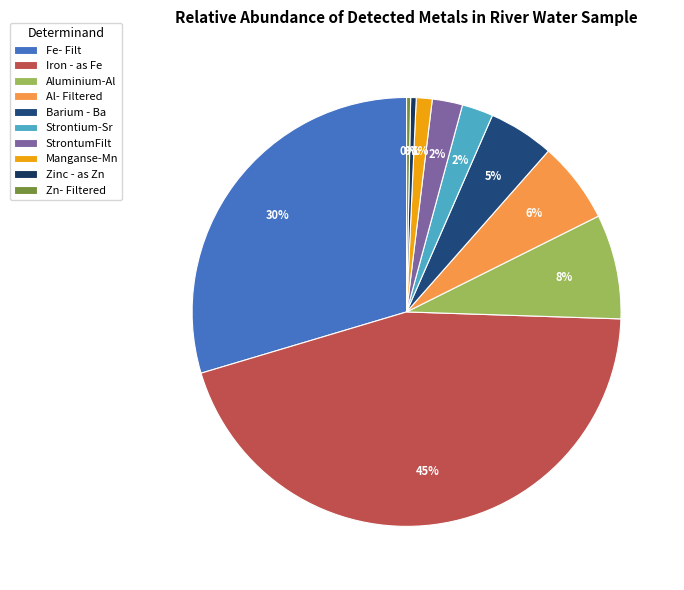

Rank the categories by value from highest to lowest.

Iron - as Fe, Fe- Filt, Aluminium-Al, Al- Filtered, Barium - Ba, Strontium-Sr, StrontumFilt, Manganse-Mn, Zinc - as Zn, Zn- Filtered